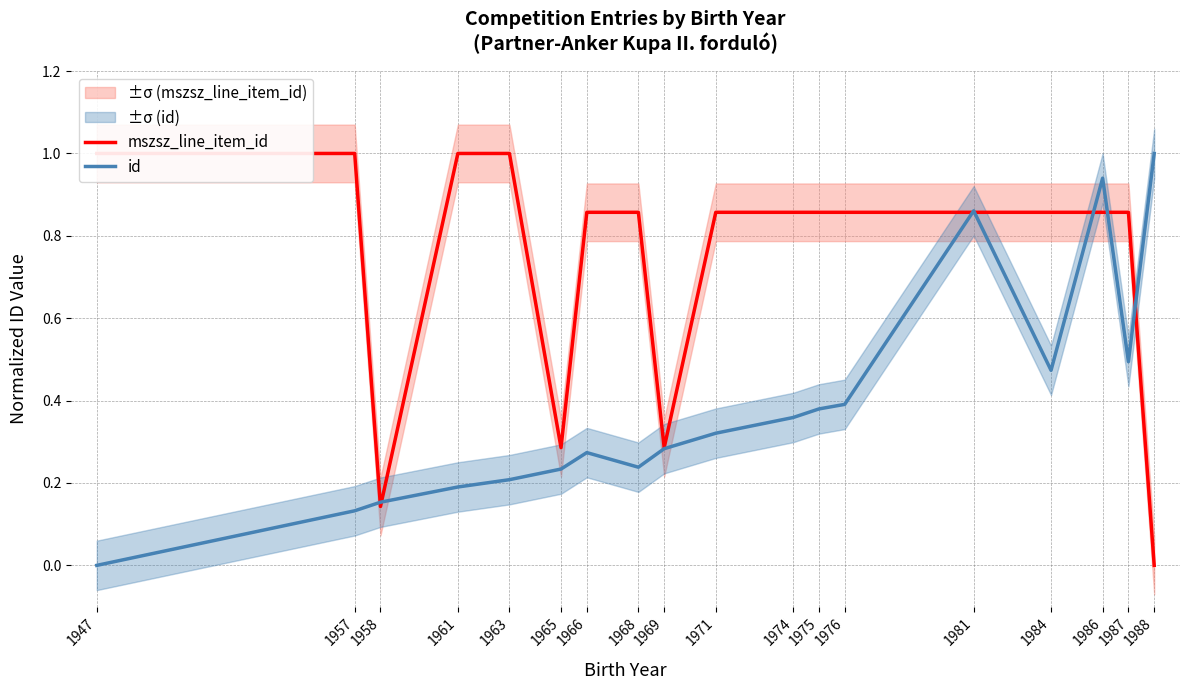

Reading left to right, extract all data points from this chart.

mszsz_line_item_id: 1.0	1.0	0.1	1.0	1.0	0.3	0.9	0.9	0.3	0.9	0.9	0.9	0.9	0.9	0.9	0.9	0.9	0.0
id: 0.0	0.1	0.2	0.2	0.2	0.2	0.3	0.2	0.3	0.3	0.4	0.4	0.4	0.9	0.5	0.9	0.5	1.0